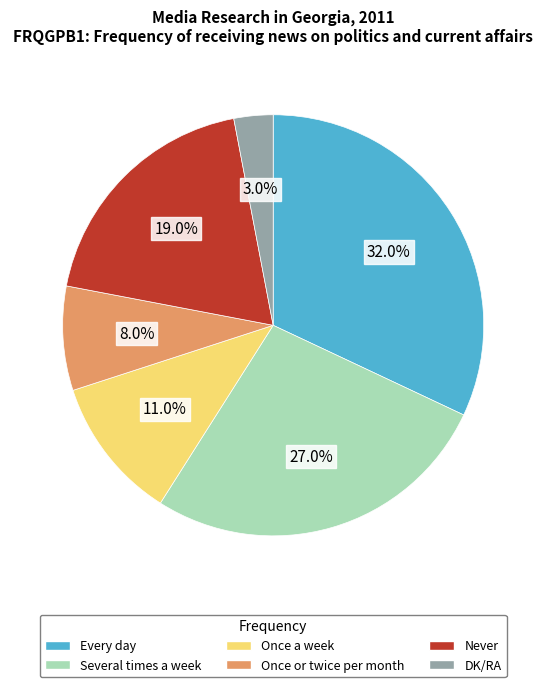

Which category has the smallest portion of the pie?

DK/RA